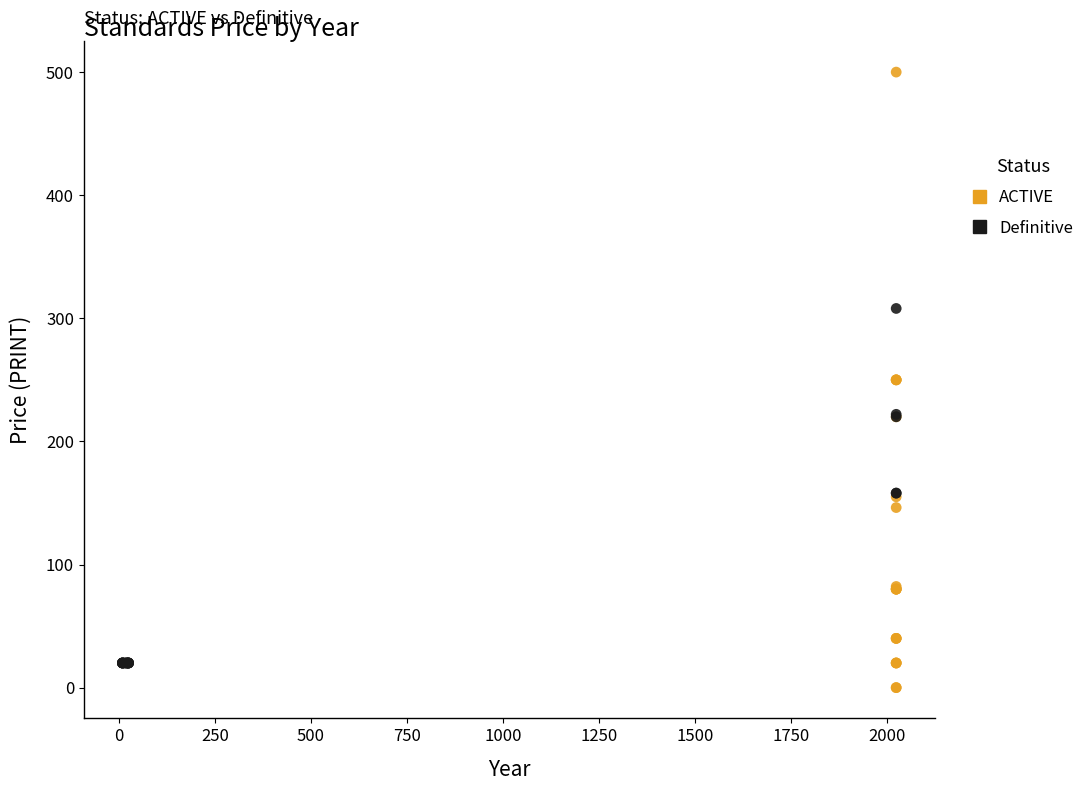

Which series has the largest Y range (max minus min)?

ACTIVE